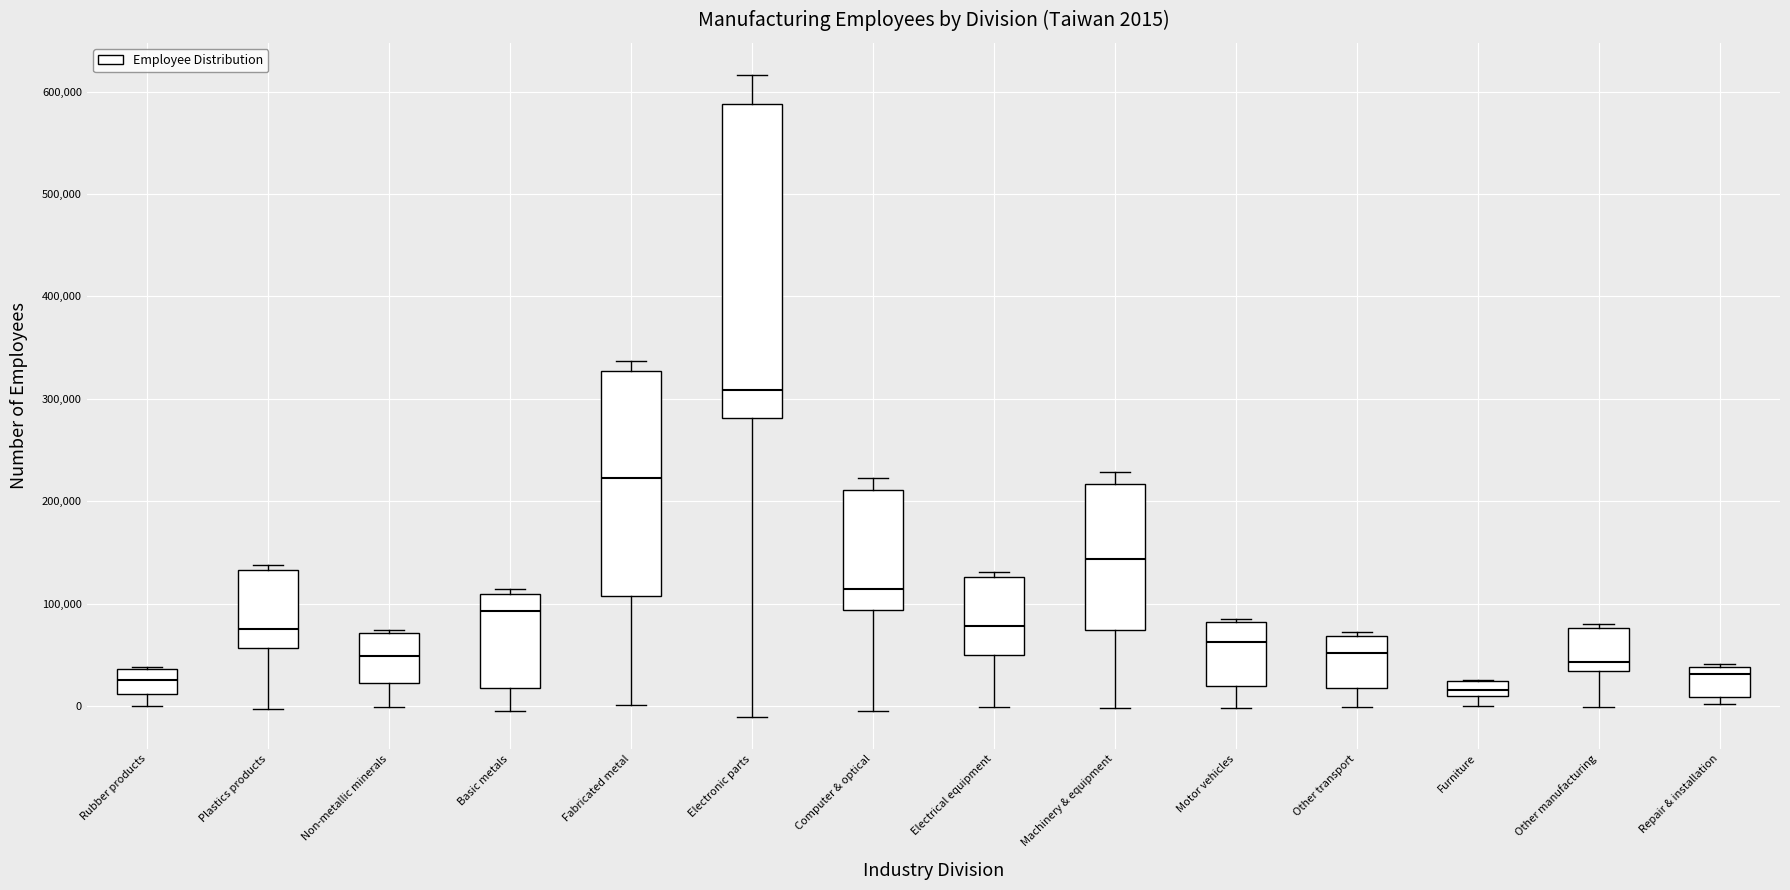

Which box is the tallest, from its lower edge to its upper edge?

Electronic parts